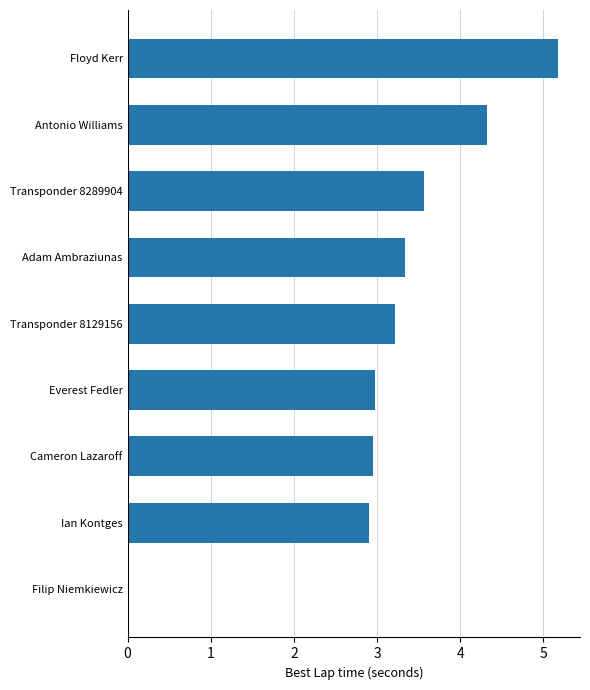

Which label corresponds to the largest value in the chart?

Floyd Kerr